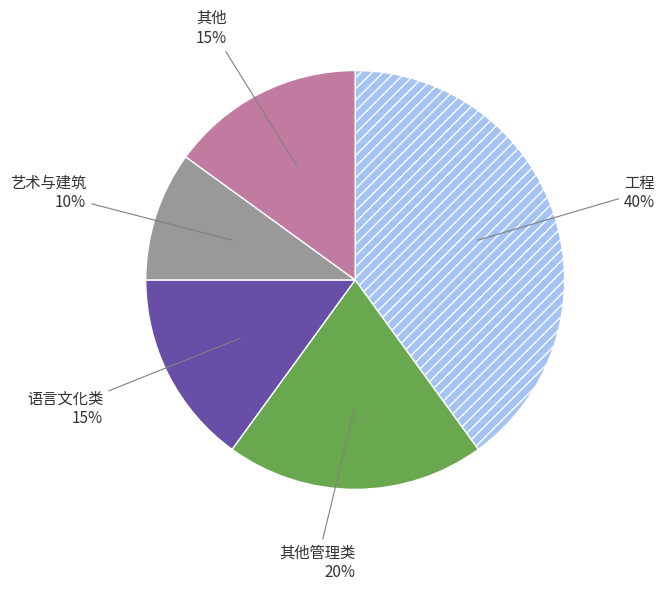

To the nearest percent, what is the average slice percentage?

20%